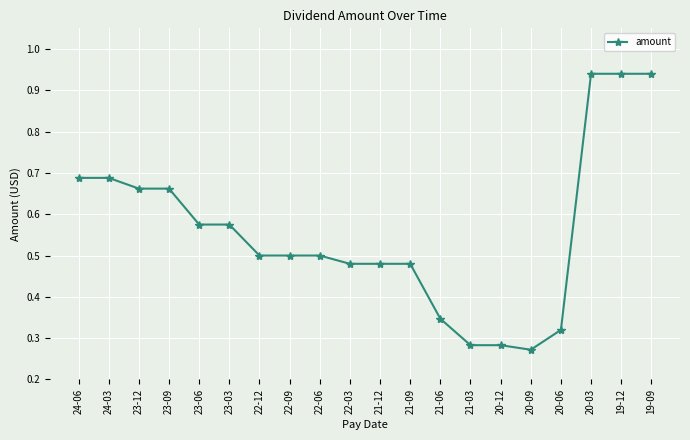

The value at 21-06 is 0.6. True or false?

False